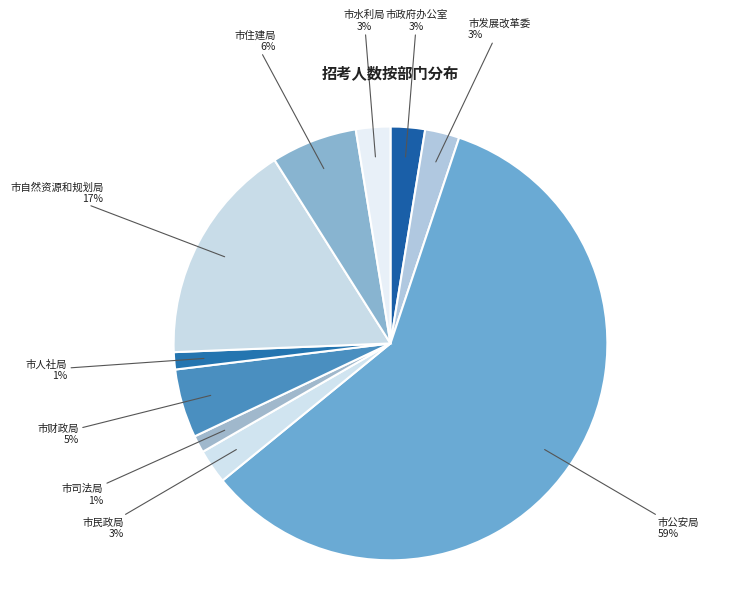

Approximately how many times larger is the value at 市政府办公室 compared to 市发展改革委?

1.0